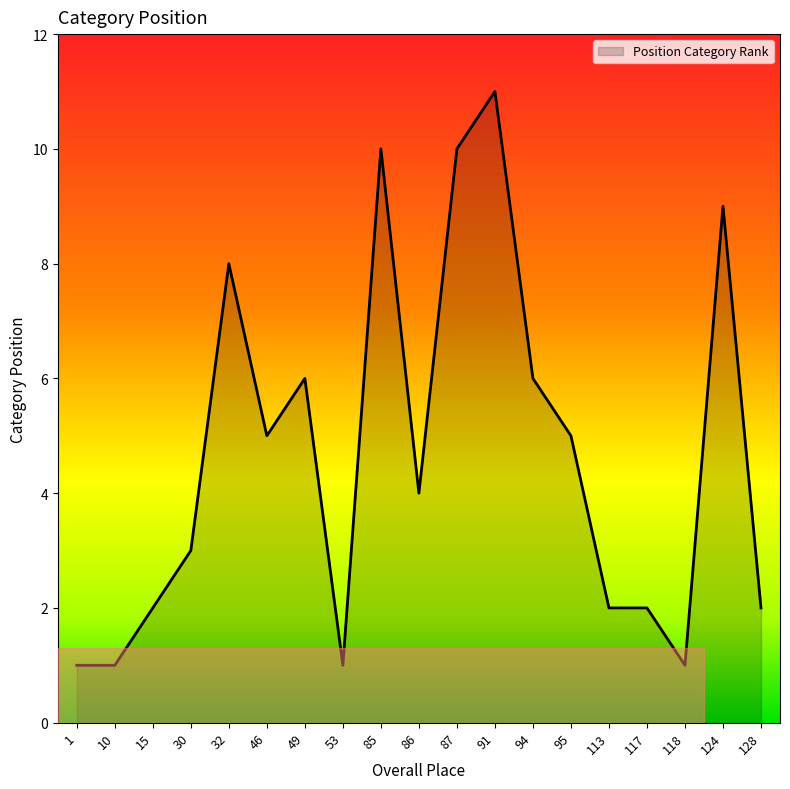

How many series are shown in this chart?

1